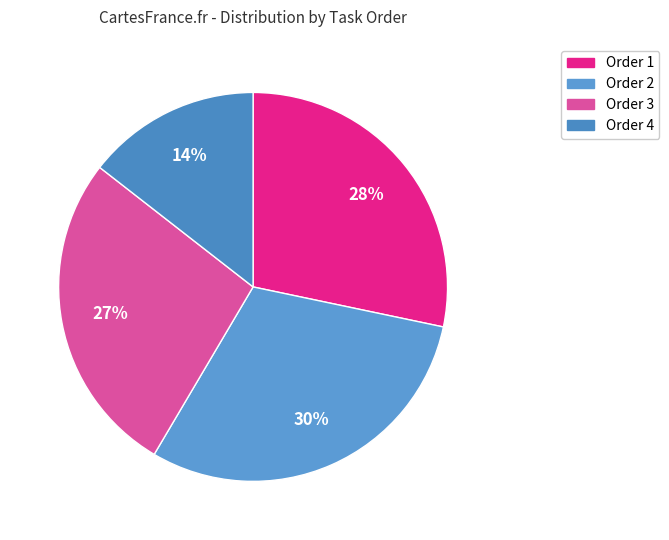

What percentage is the Order 2 slice, to the nearest percent?

30%